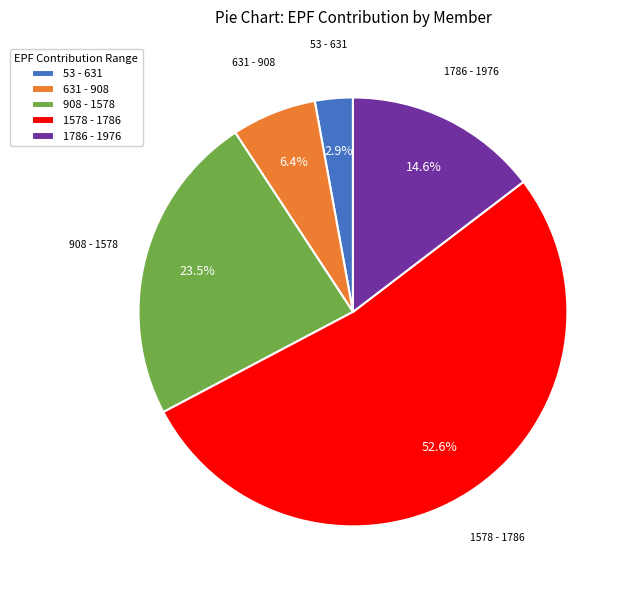

Rank the categories by value from highest to lowest.

1578 - 1786, 908 - 1578, 1786 - 1976, 631 - 908, 53 - 631